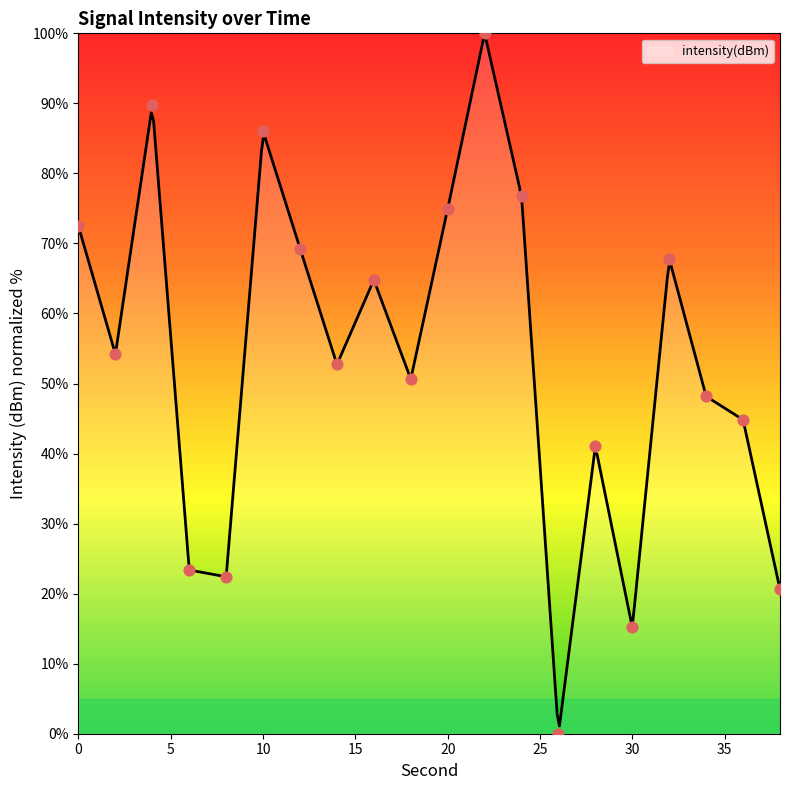

What is the change in value from 18 to 20?

+24.3